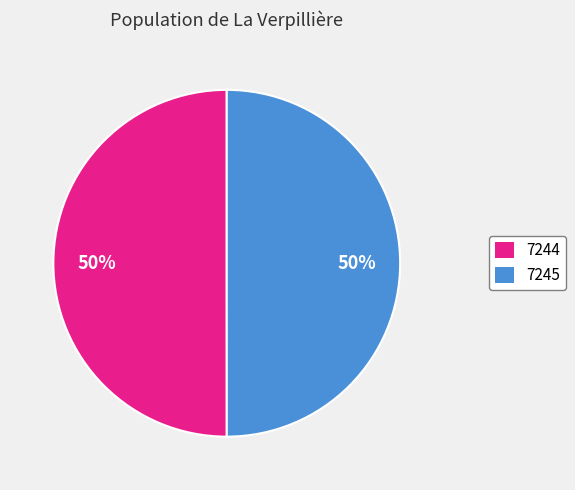

How many slices are in this pie chart?

2